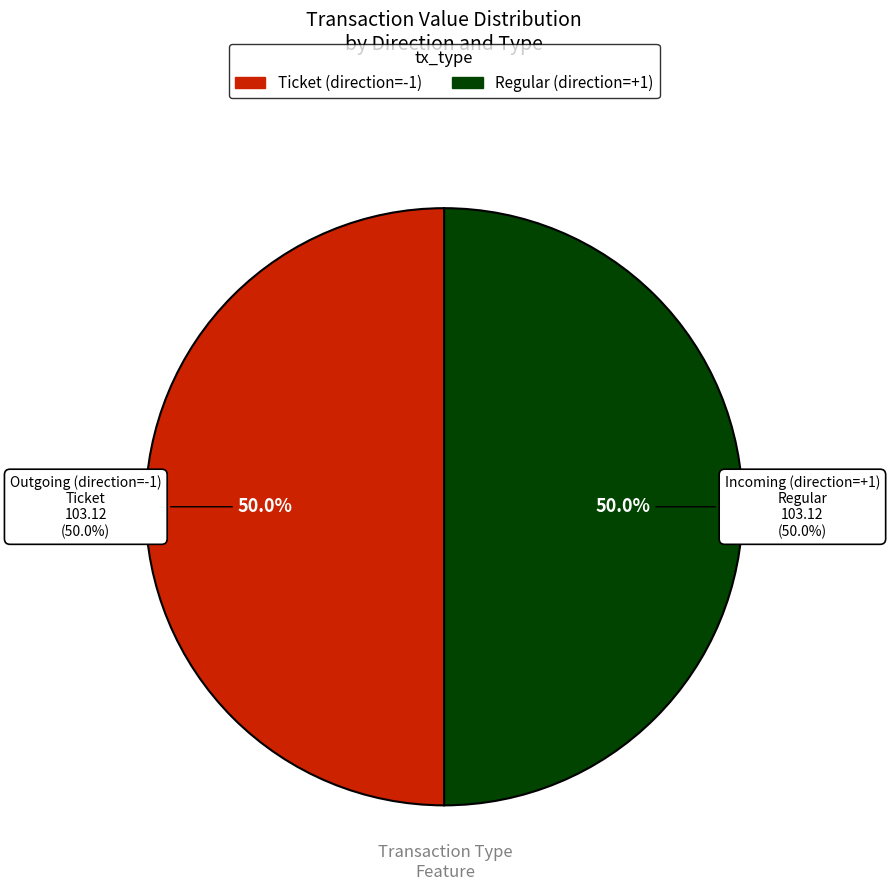

The Ticket (tx_index=0) slice represents 9% of the pie. True or false?

False